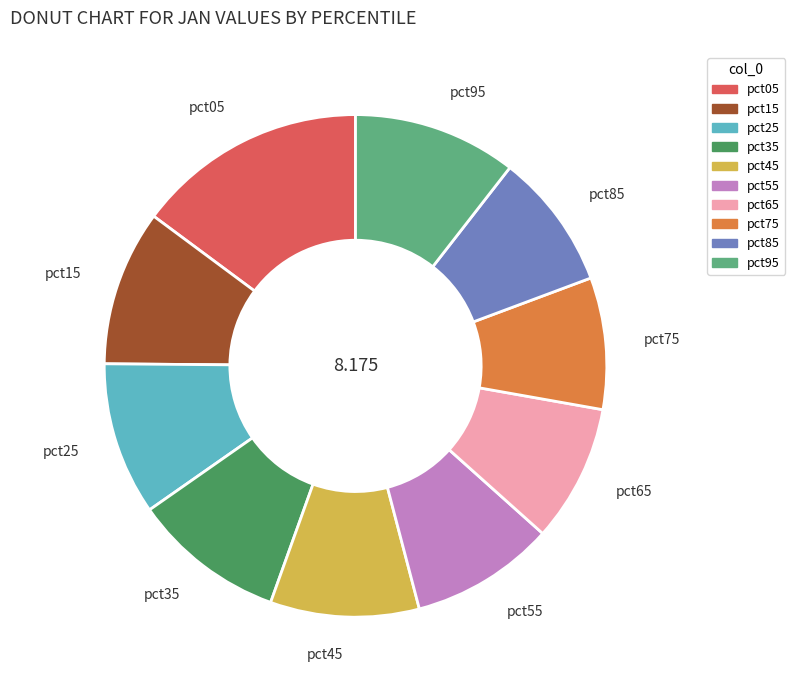

Does any single category account for the majority?

No